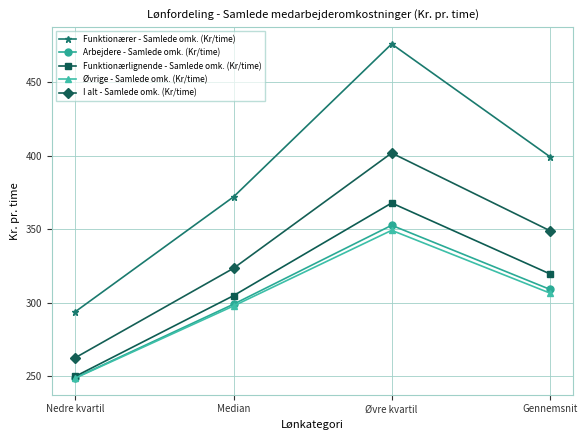

True or false: Funktionærer - Samlede omk. (Kr/time) and Funktionærlignende - Samlede omk. (Kr/time) intersect in this chart.

False